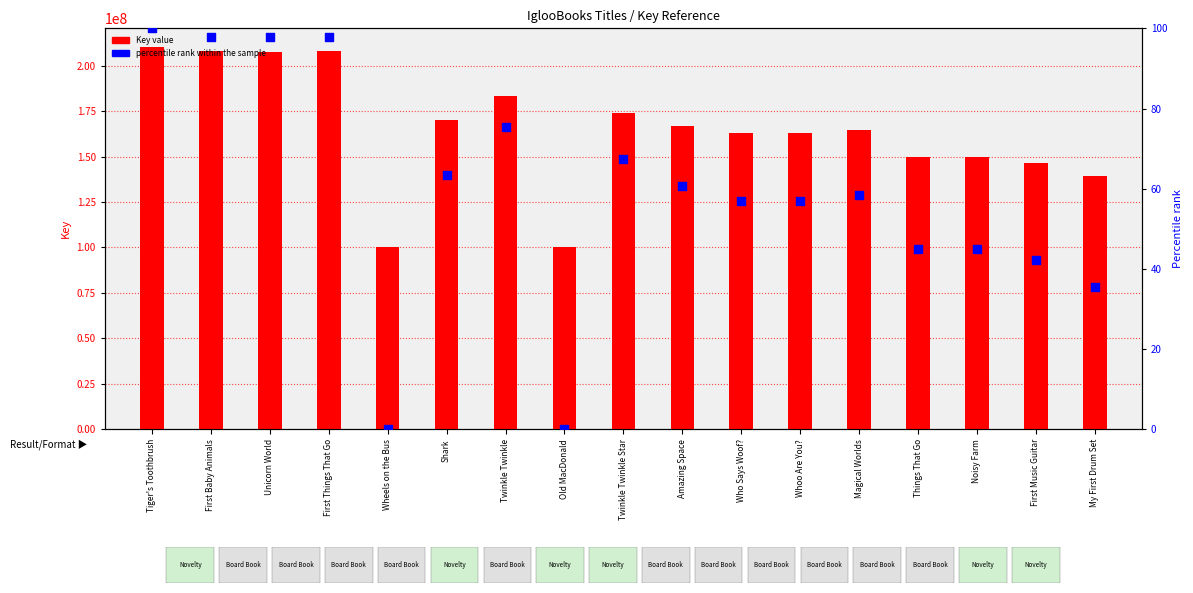

What is the total value across all series at Who Says Woof??

162695191.8